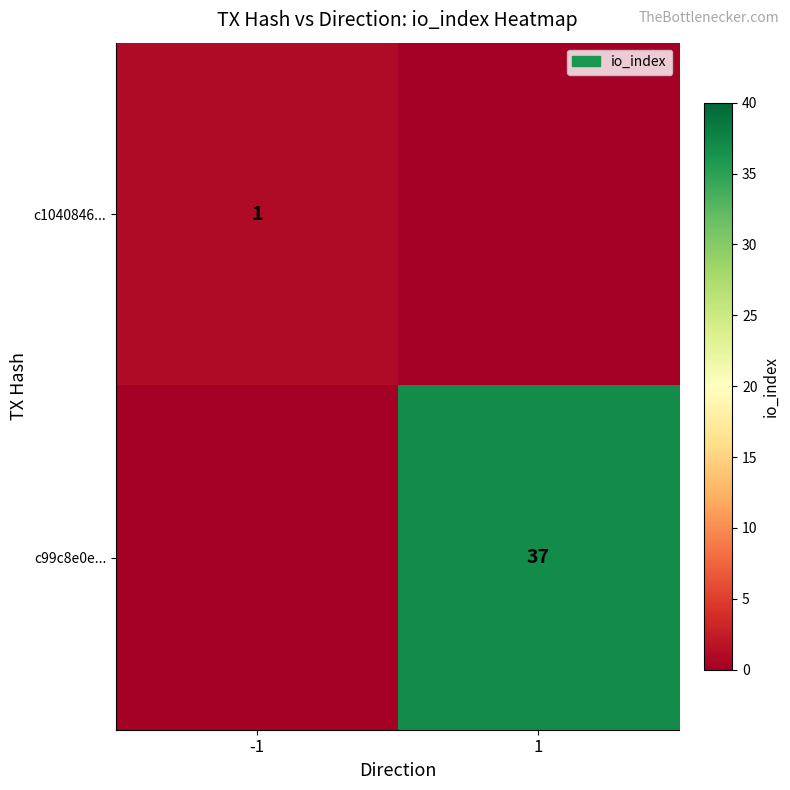

The c1040846... series shows 0 at -1. True or false?

False